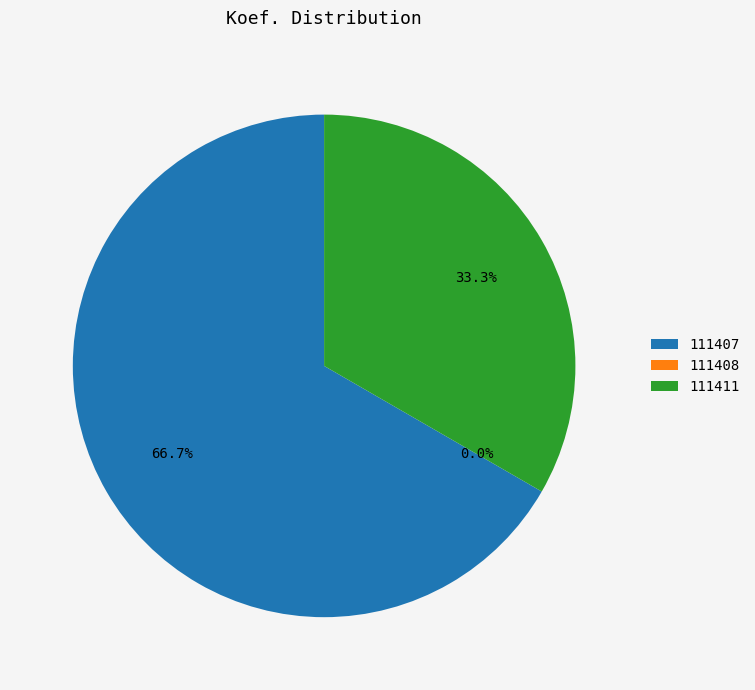

What percentage is the 111411 slice, to the nearest percent?

33%